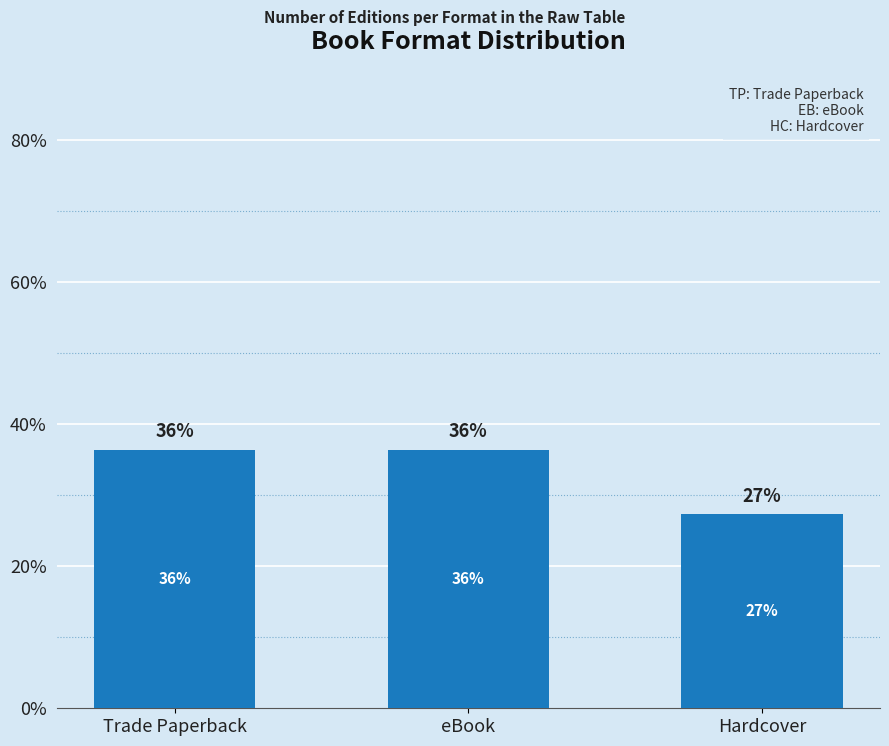

Does the chart contain any negative values?

No